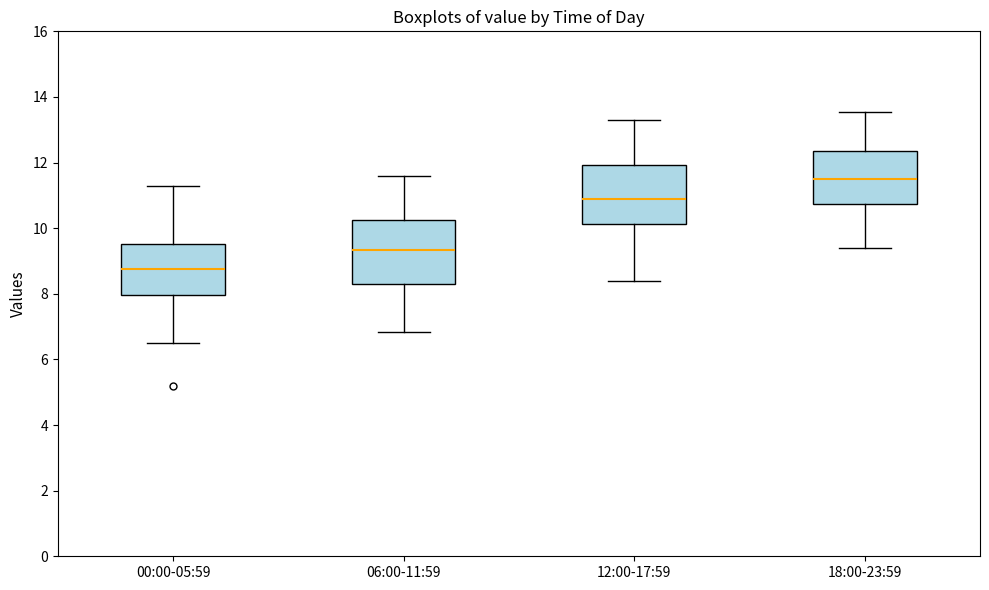

Reading left to right, transcribe this box plot: for each box, give where its median line is, the range the box spans, and where its two whiskers end, as read against the y-axis. The values are not printed on the chart, so give them approximately, as read against the axis.

00:00-05:59: median 8.8, box 8.0 to 9.6, whiskers 6.6 to 11.4
06:00-11:59: median 9.4, box 8.2 to 10.2, whiskers 6.8 to 11.6
12:00-17:59: median 11.0, box 10.2 to 12.0, whiskers 8.4 to 13.4
18:00-23:59: median 11.6, box 10.8 to 12.4, whiskers 9.4 to 13.6